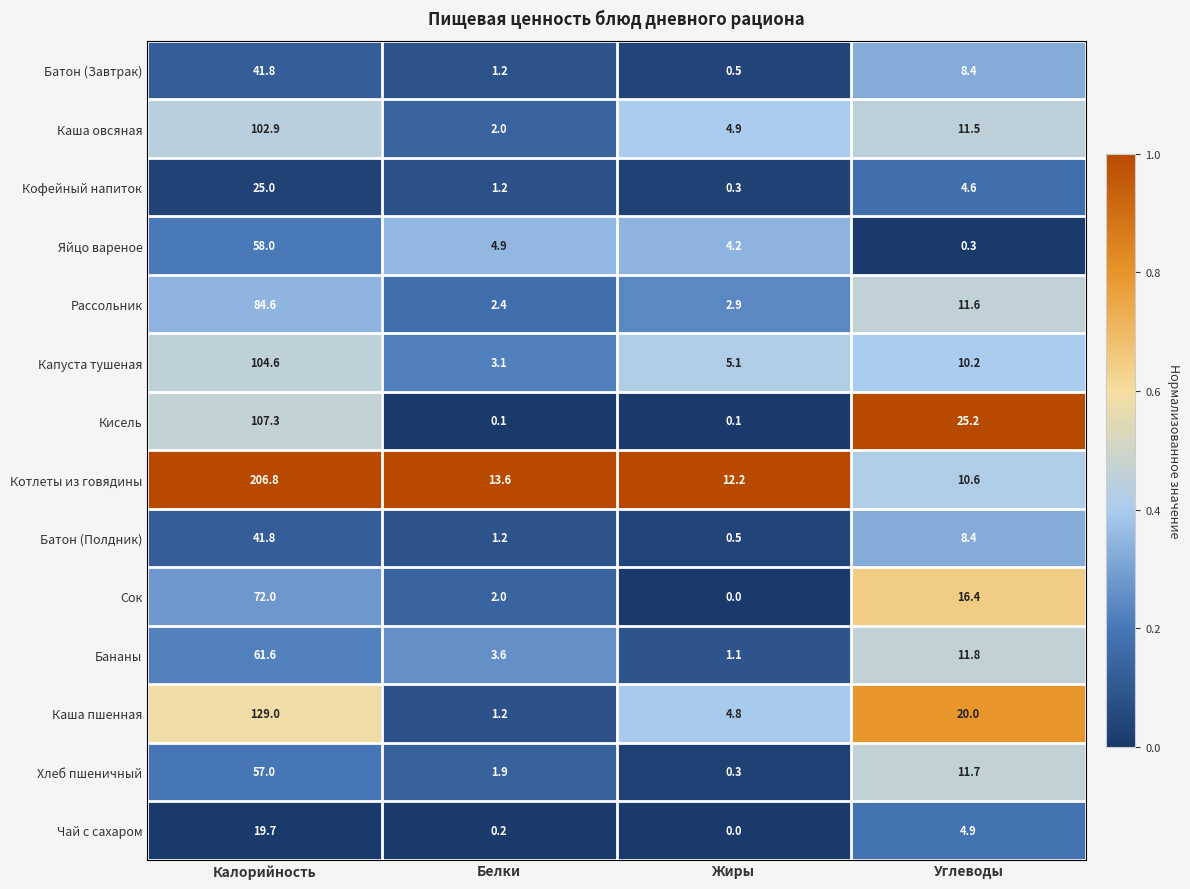

At which label does Капуста тушеная first exceed 10?

Калорийность